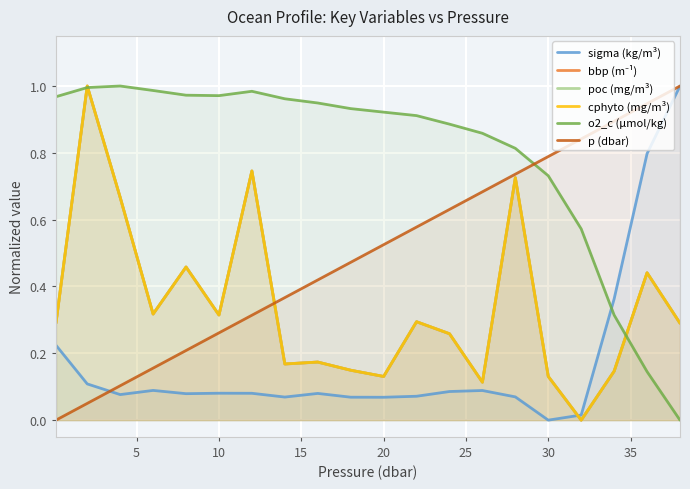

True or false: p (dbar) and o2_c (µmol/kg) intersect in this chart.

True